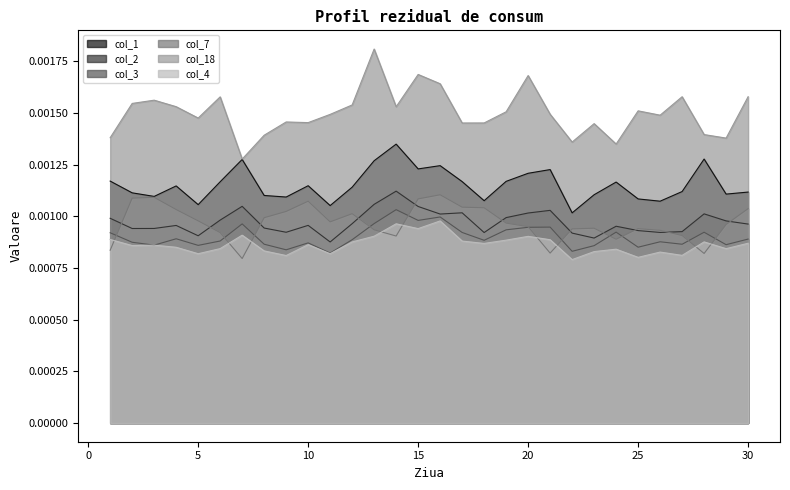

Is it true that col_3 equals 0.0 at 13?

True